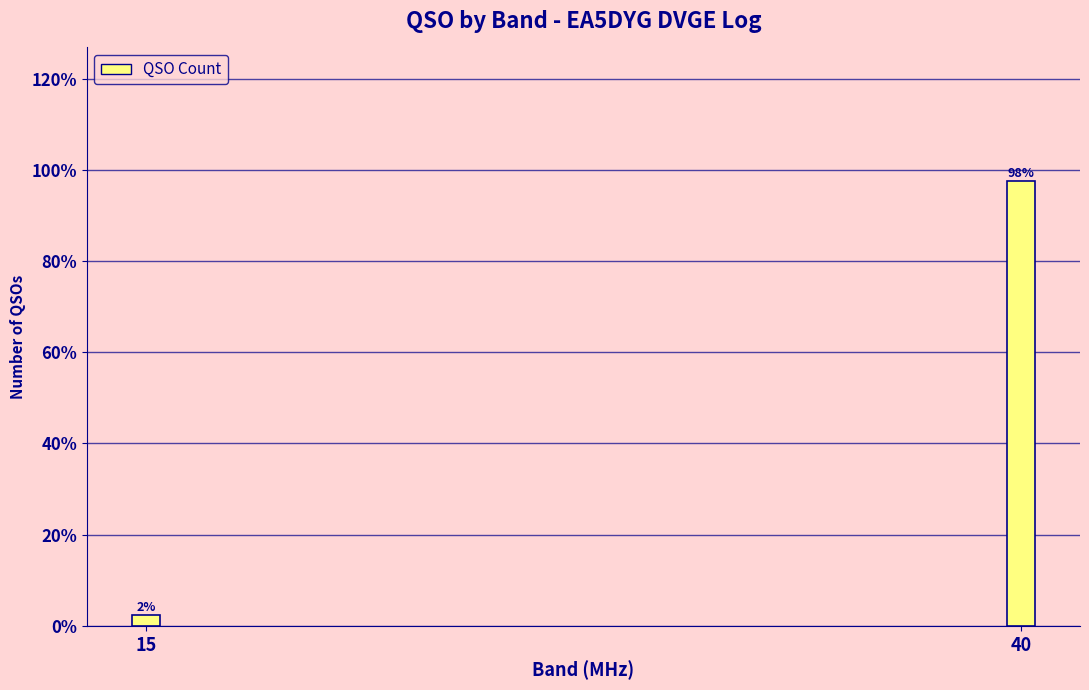

Are the bars horizontal?

No